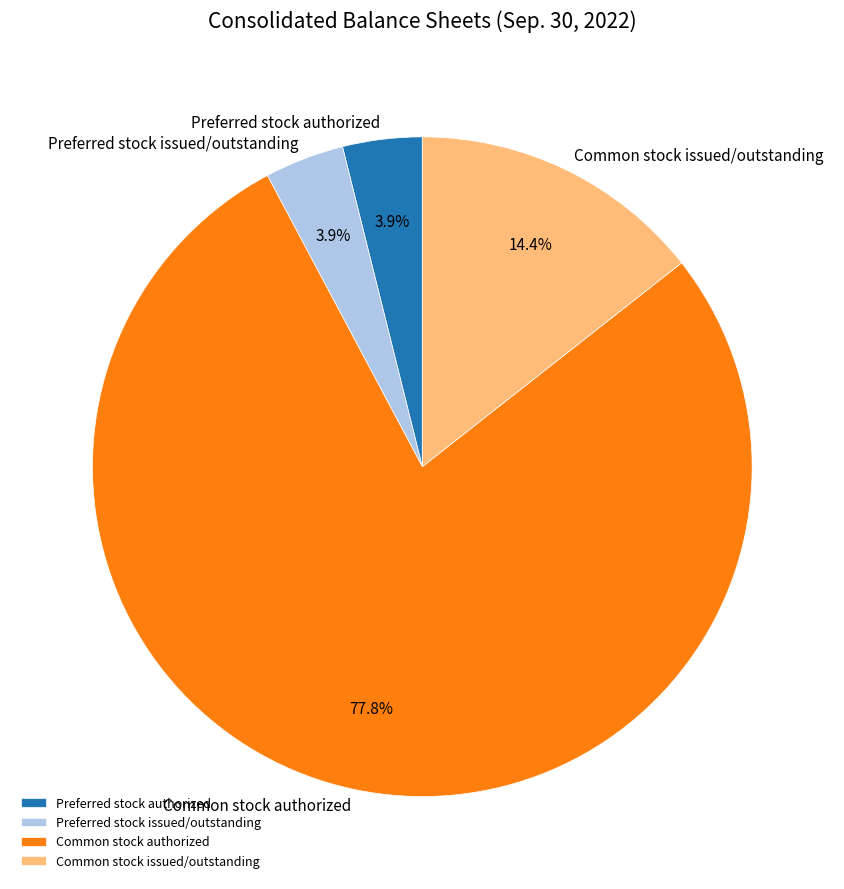

The Preferred stock authorized slice represents 4% of the pie. True or false?

True